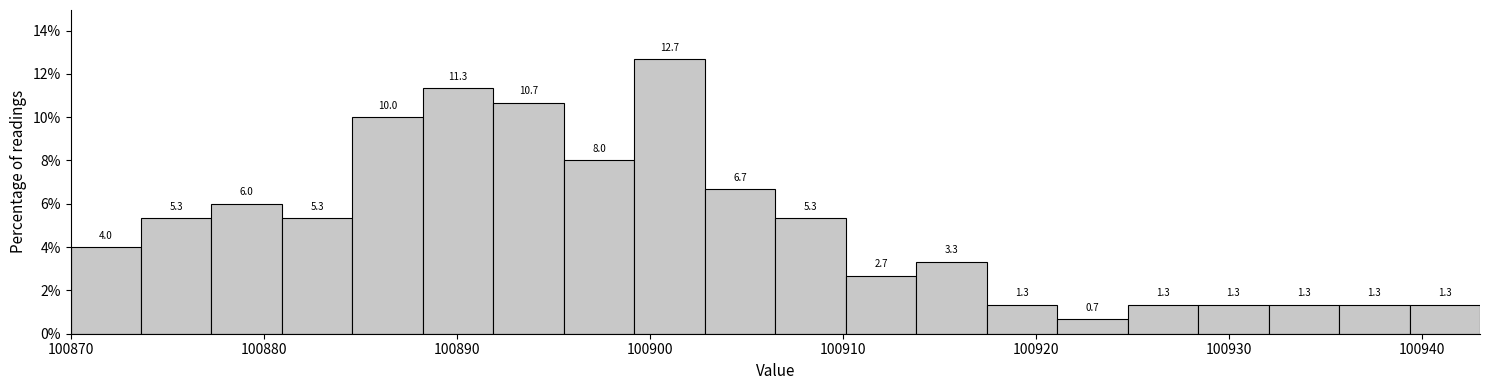

Around what value on the x-axis is the tallest bar? Give the approximate position of its centre, as read against the axis.

100901